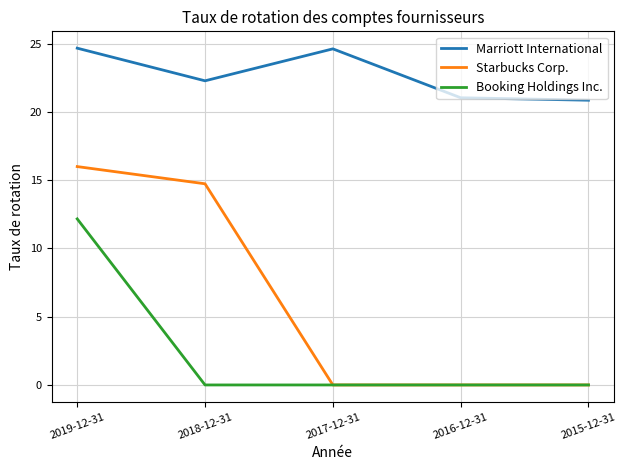

In Marriott International, how many points are higher than both neighbors (excluding endpoints)?

1